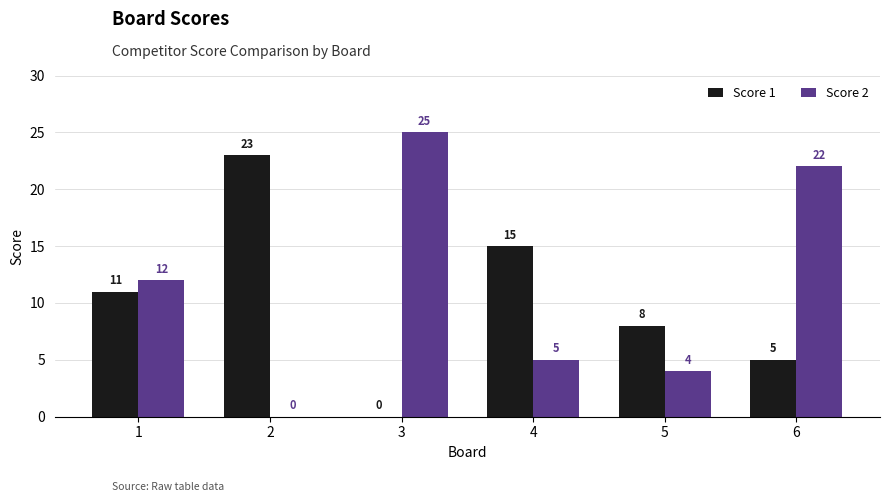

What is the greatest value displayed?

25